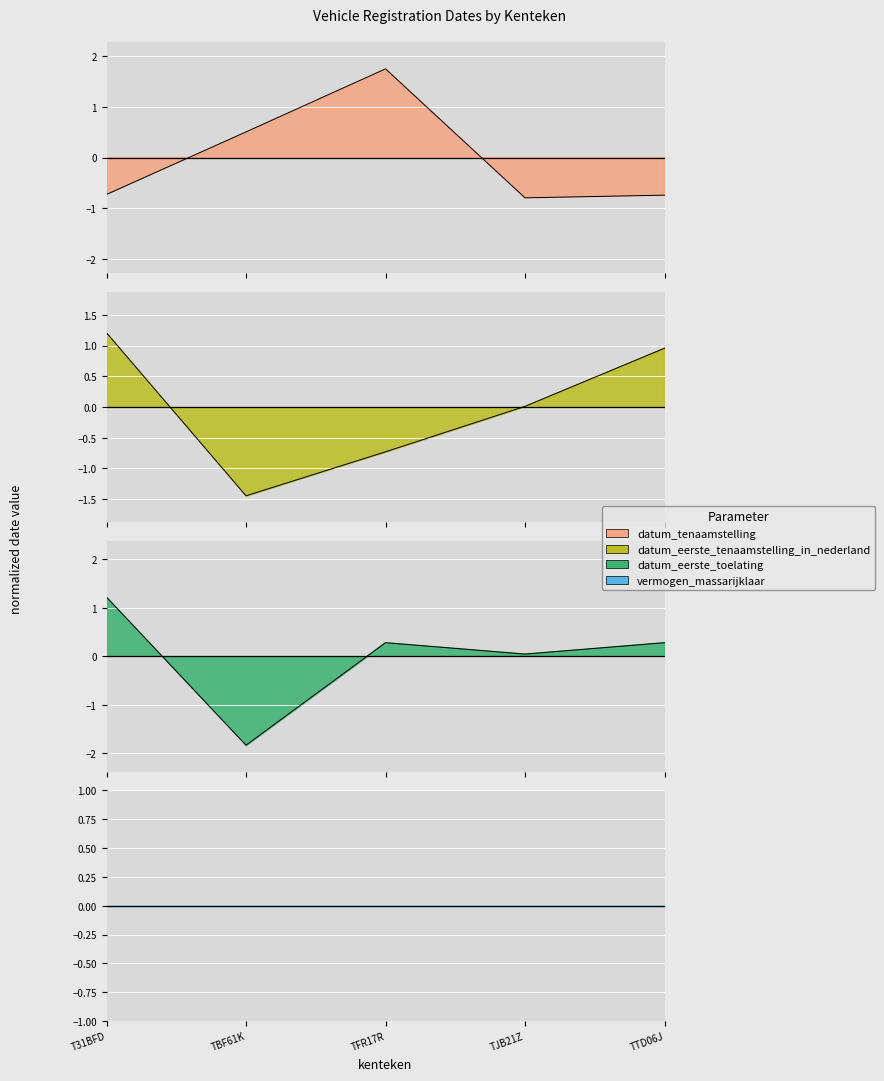

Reading right to left, list all the values displayed in this chart.

datum_tenaamstelling: TTD06J=-0.7	TJB21Z=-0.8	TFR17R=1.7	TBF61K=0.5	T31BFD=-0.7
datum_eerste_tenaamstelling_in_nederland: TTD06J=1.0	TJB21Z=0.0	TFR17R=-0.7	TBF61K=-1.4	T31BFD=1.2
datum_eerste_toelating: TTD06J=0.3	TJB21Z=0.0	TFR17R=0.3	TBF61K=-1.8	T31BFD=1.2